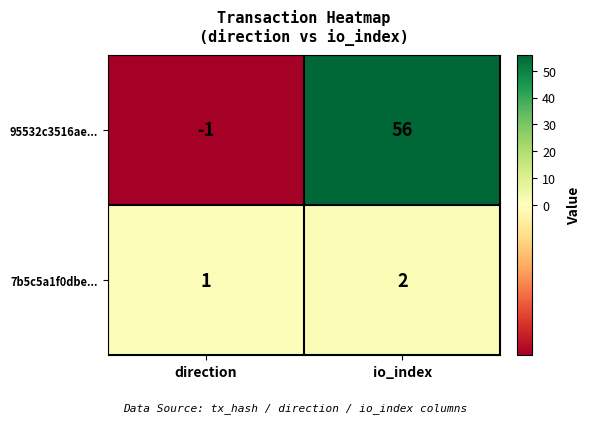

The 7b5c5a1f0dbe... series shows 2 at io_index. True or false?

True